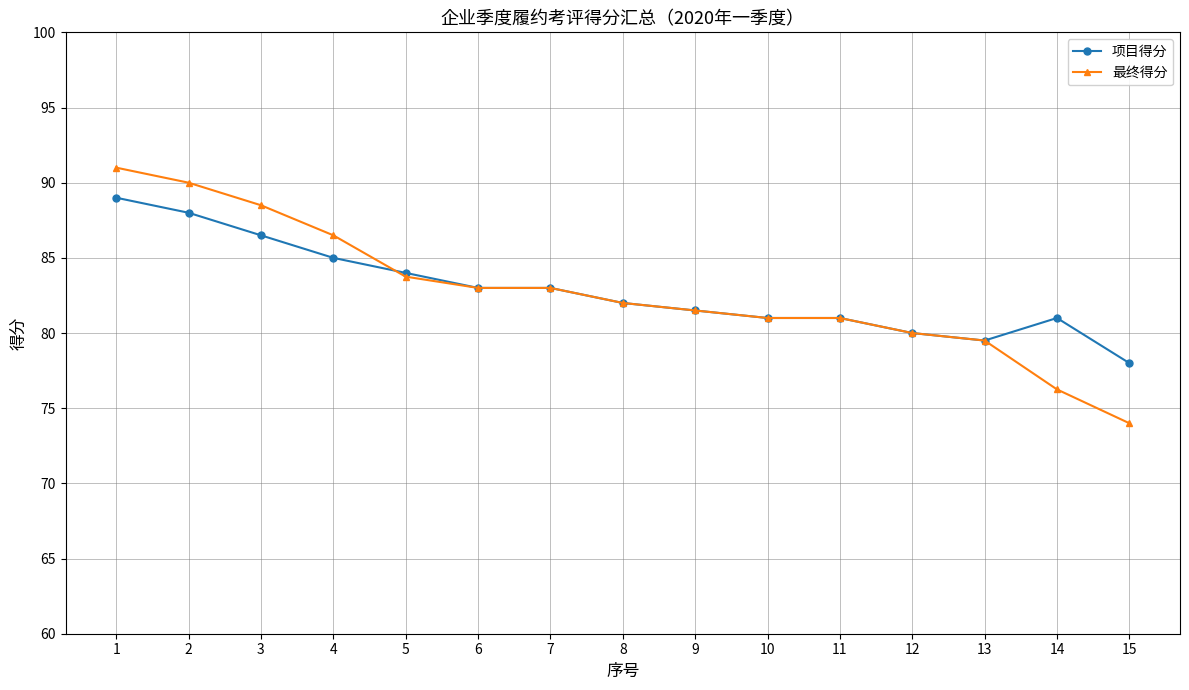

What is the value of the 项目得分 point at the 15th from the left?

78.0